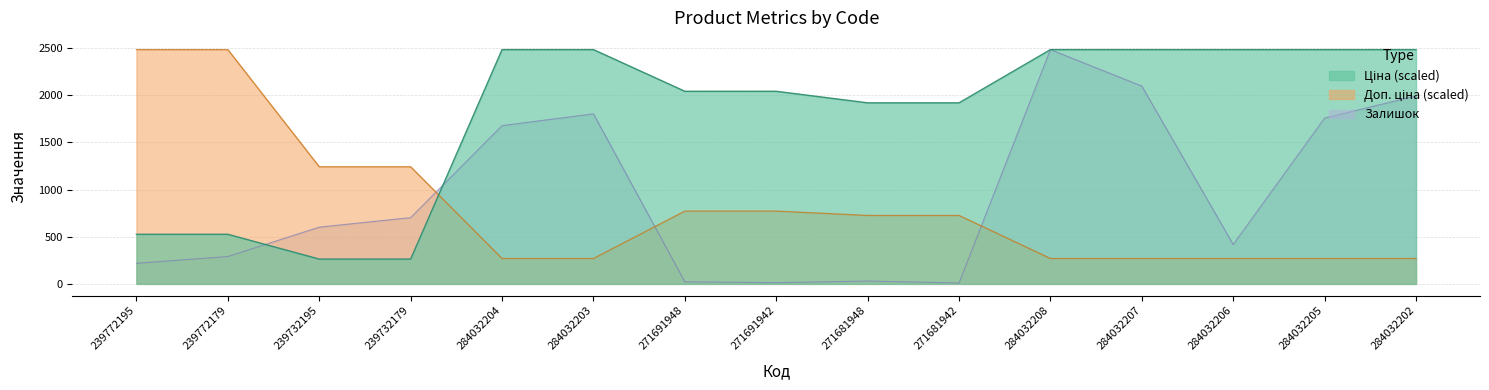

At which category is the sum across all series the highest?

284032208